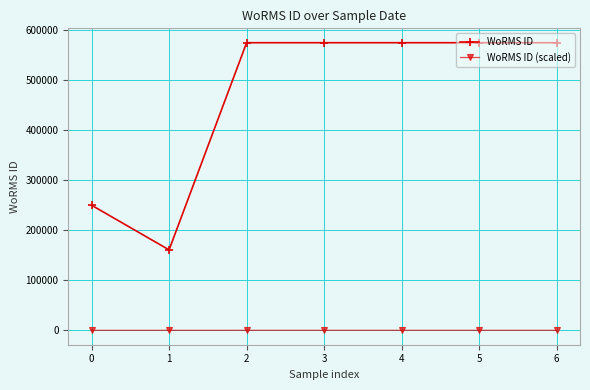

What is the highest value of the WoRMS ID series?

573955.0